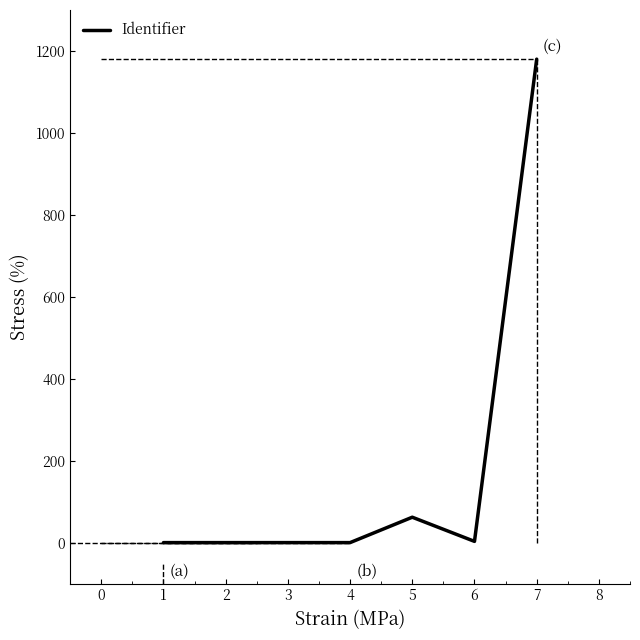

True or false: the data shows 1649 at 6.

False